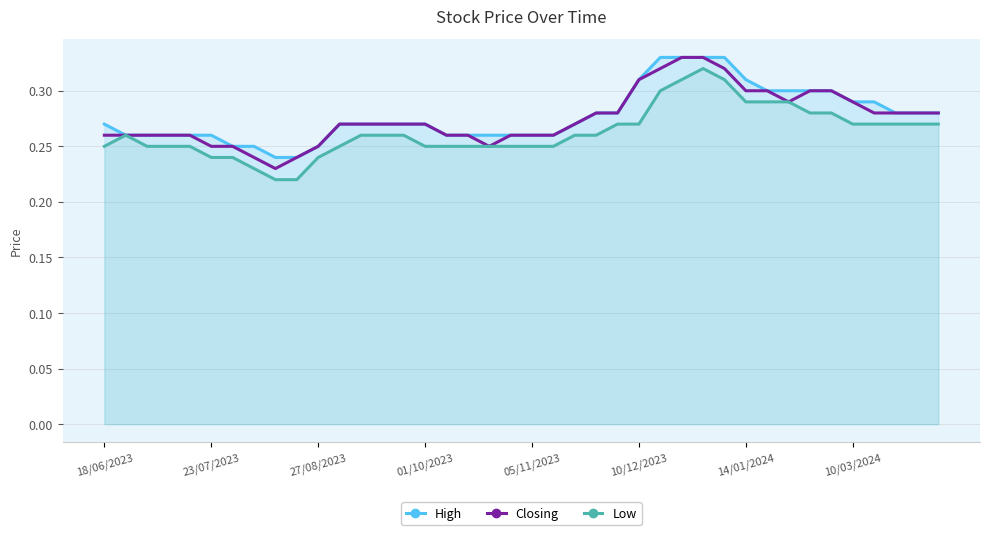

True or false: Closing has a value of 0.1 at 10/03/2024.

False